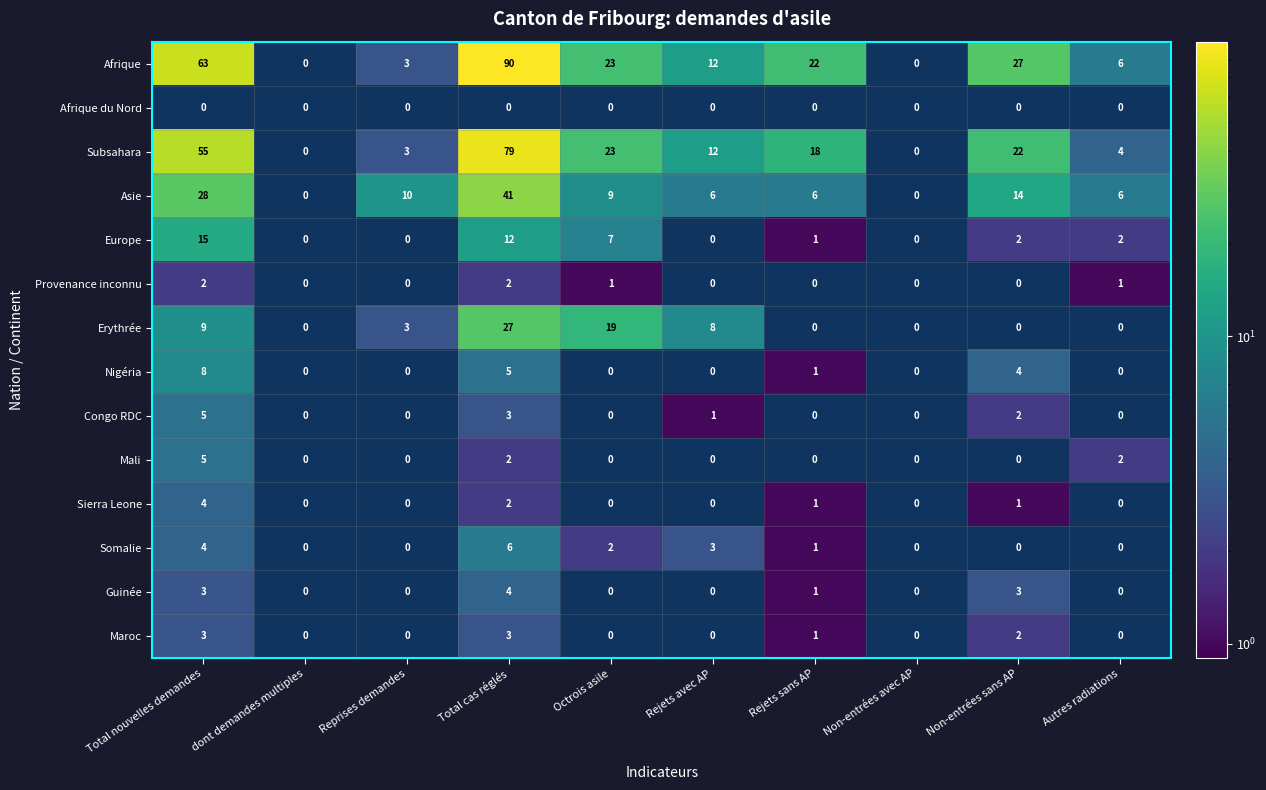

Which label corresponds to the largest value in the chart?

Total cas réglés